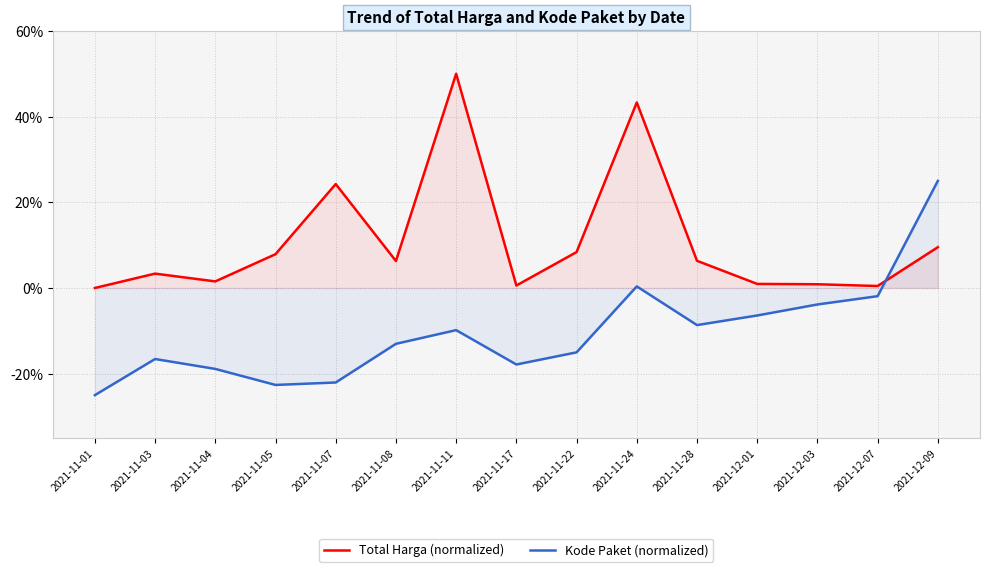

What is the difference between the maximum and minimum values in the Kode Paket (normalized) series?

50.0